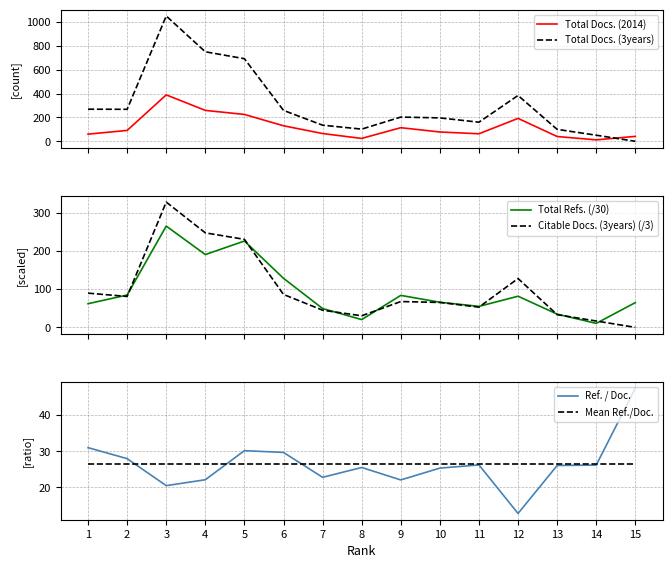

After their last crossing, which series has the higher values: Mean Ref./Doc. or Total Refs. (/30)?

Total Refs. (/30)